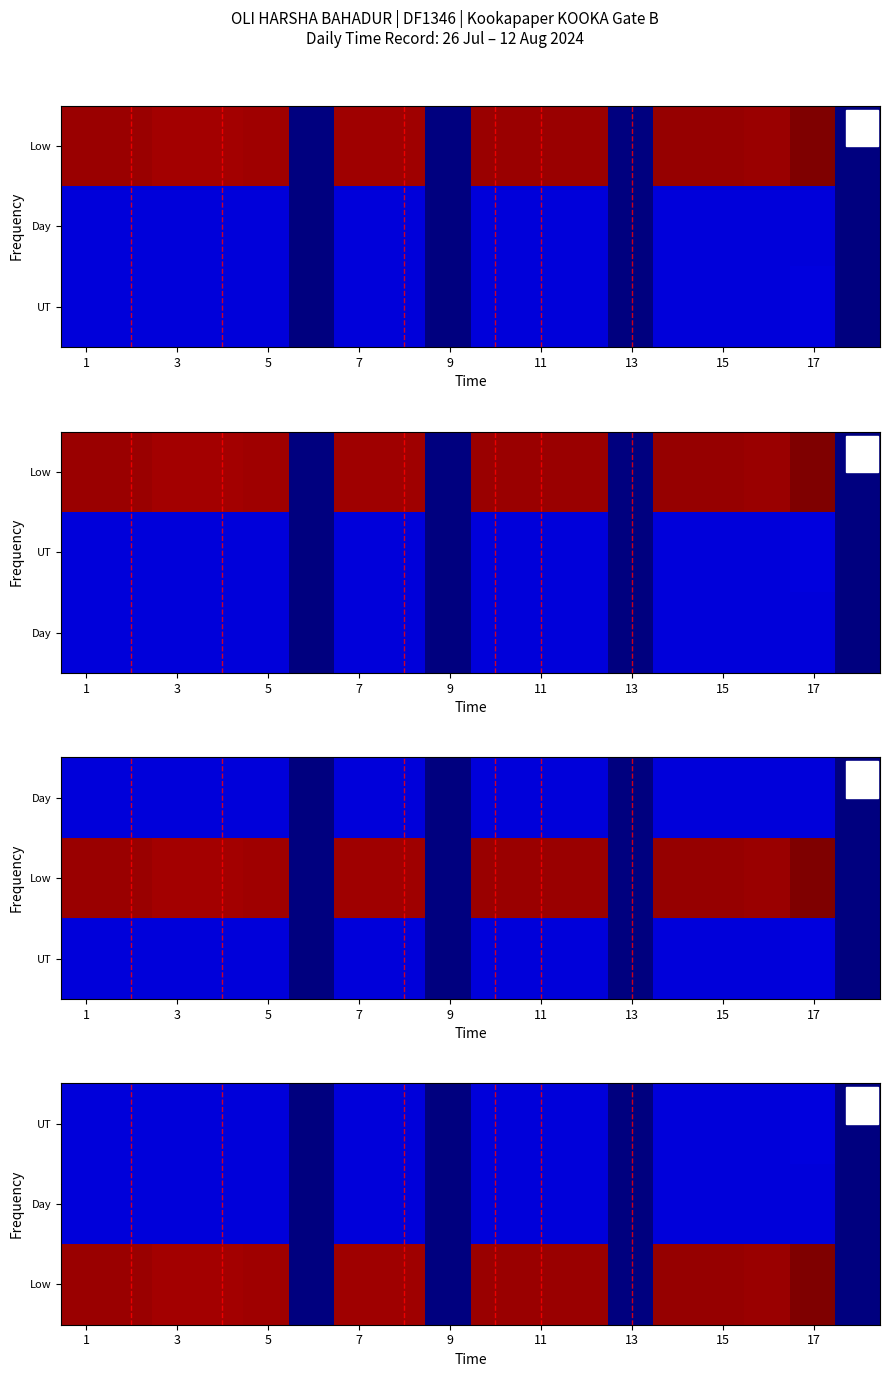

The 26_Fri series shows 4.2 at 4. True or false?

False